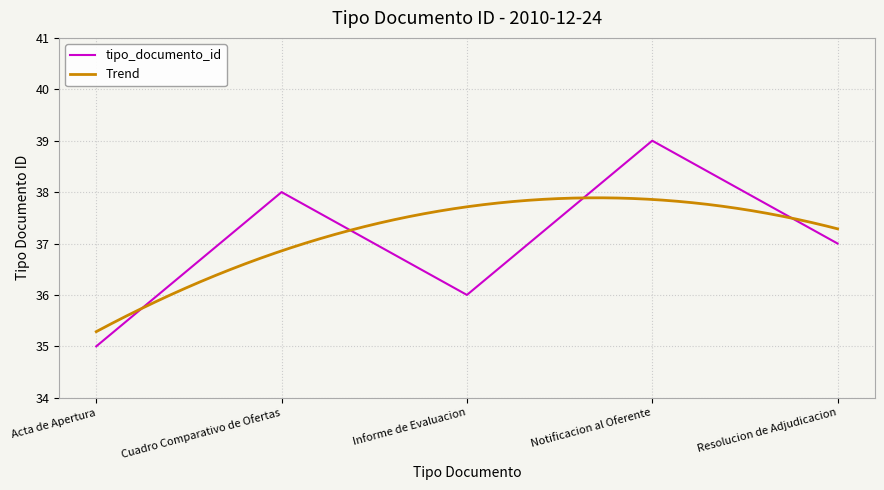

List the labels in order of value, largest first.

Notificacion al Oferente, Cuadro Comparativo de Ofertas, Resolucion de Adjudicacion, Informe de Evaluacion, Acta de Apertura